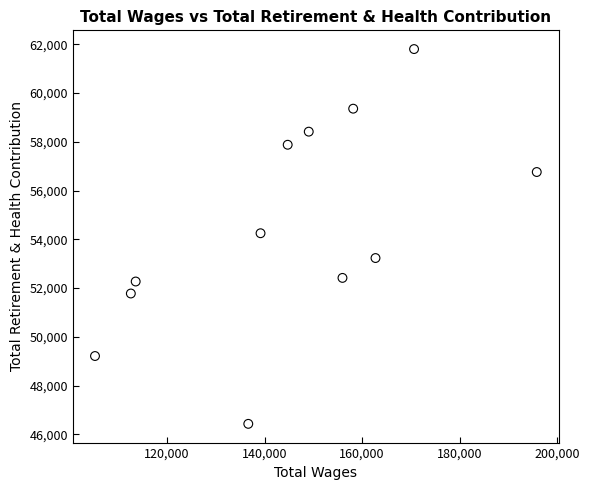

What is the average X value?

145367